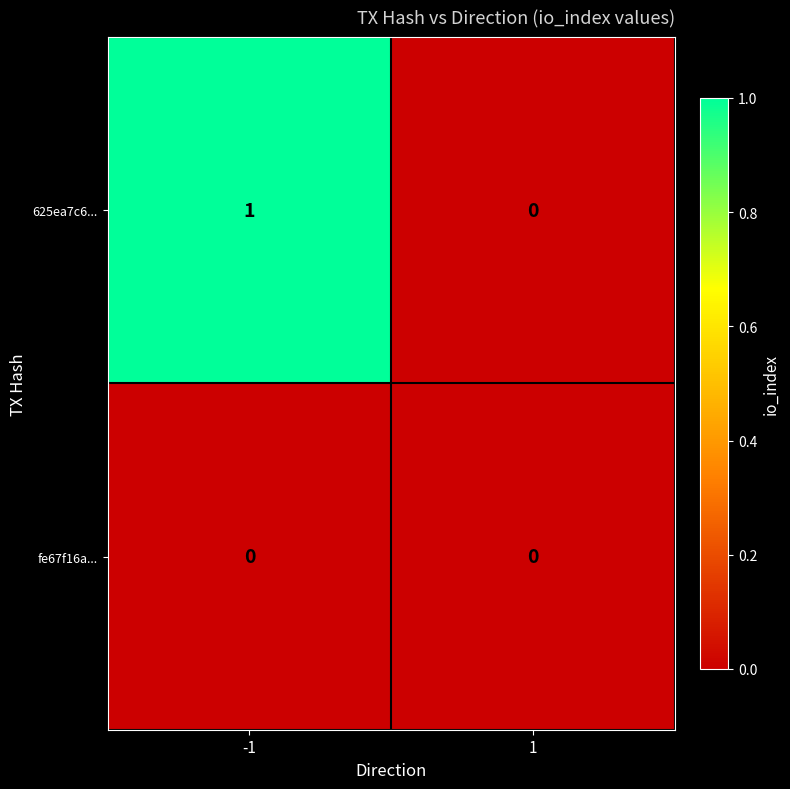

What is the maximum value shown in the chart?

1